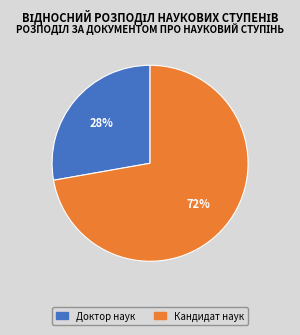

Which category has the biggest portion of the pie?

Кандидат наук